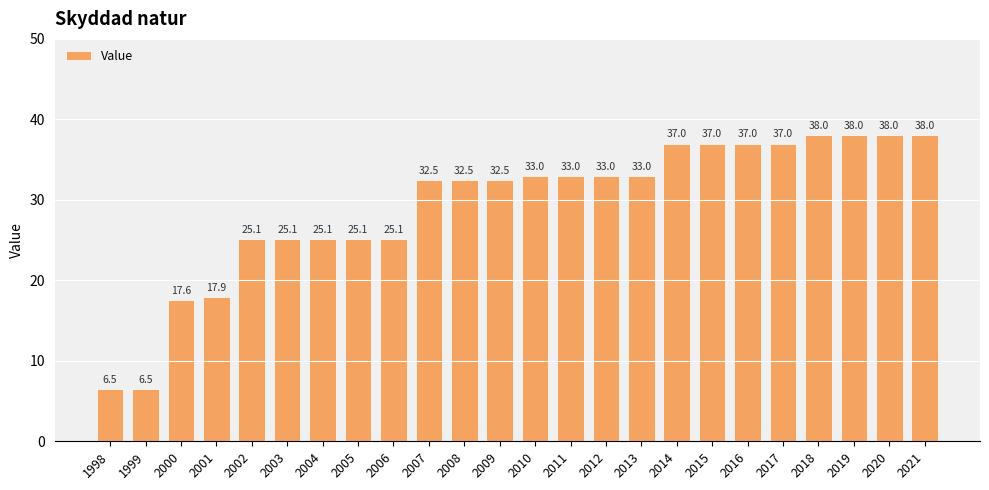

The chart shows a value of 24.9 at 2020. True or false?

False